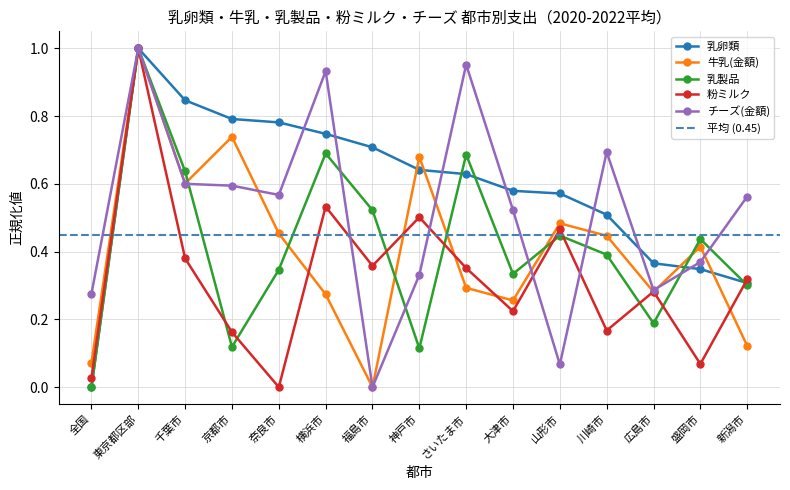

Rank the series at 京都市 from lowest to highest value.

乳製品, 粉ミルク, チーズ(金額), 牛乳(金額), 乳卵類